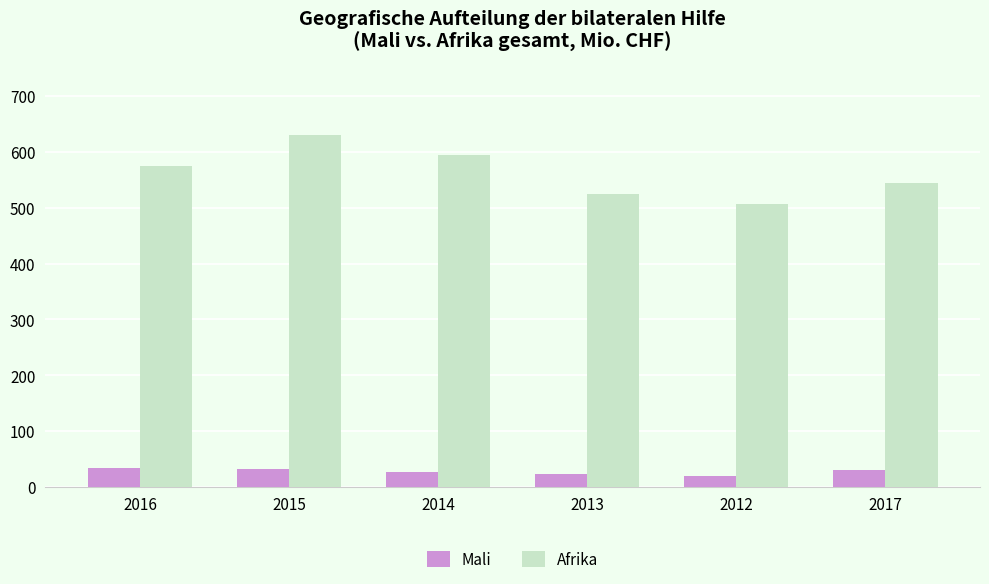

What is the total value across all series at 2017?

574.8